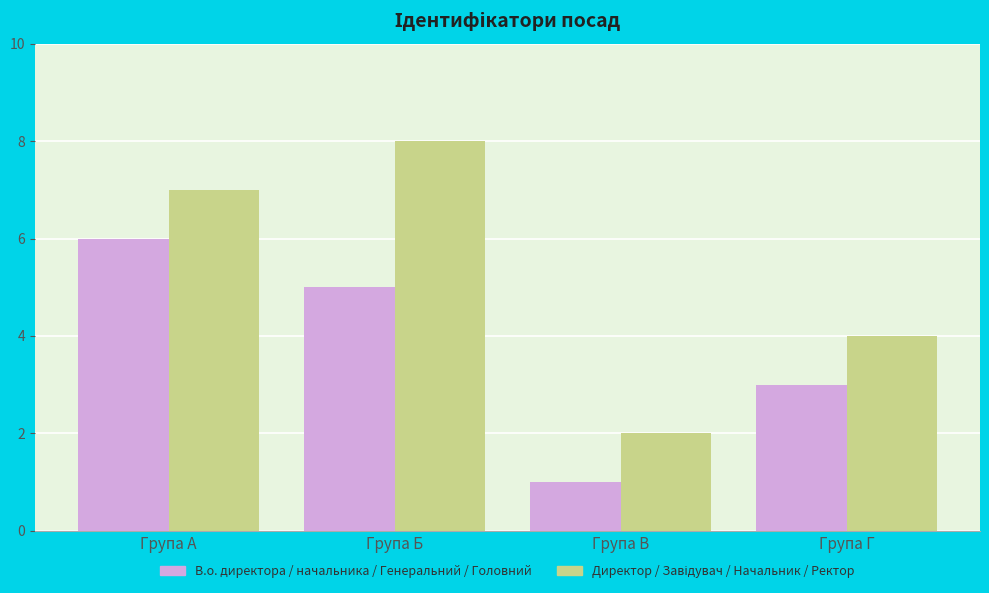

The value of В.о. директора / начальника / Генеральний / Головний at Група Г is 2. True or false?

False